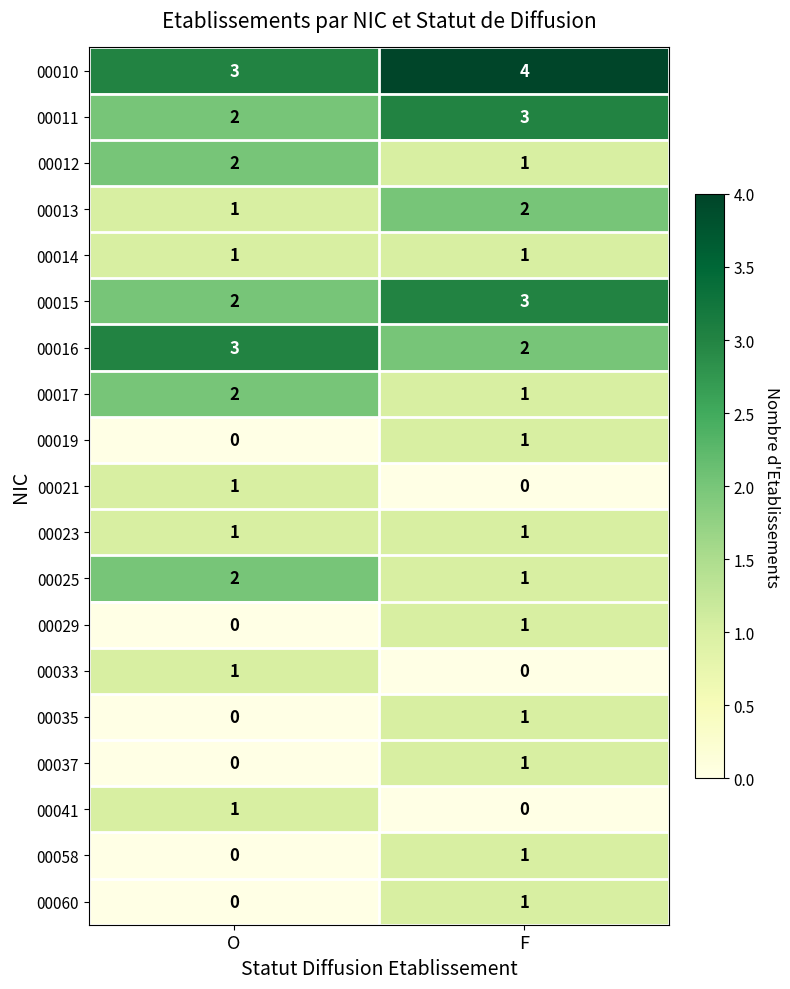

The 00035 series shows 0 at O. True or false?

True